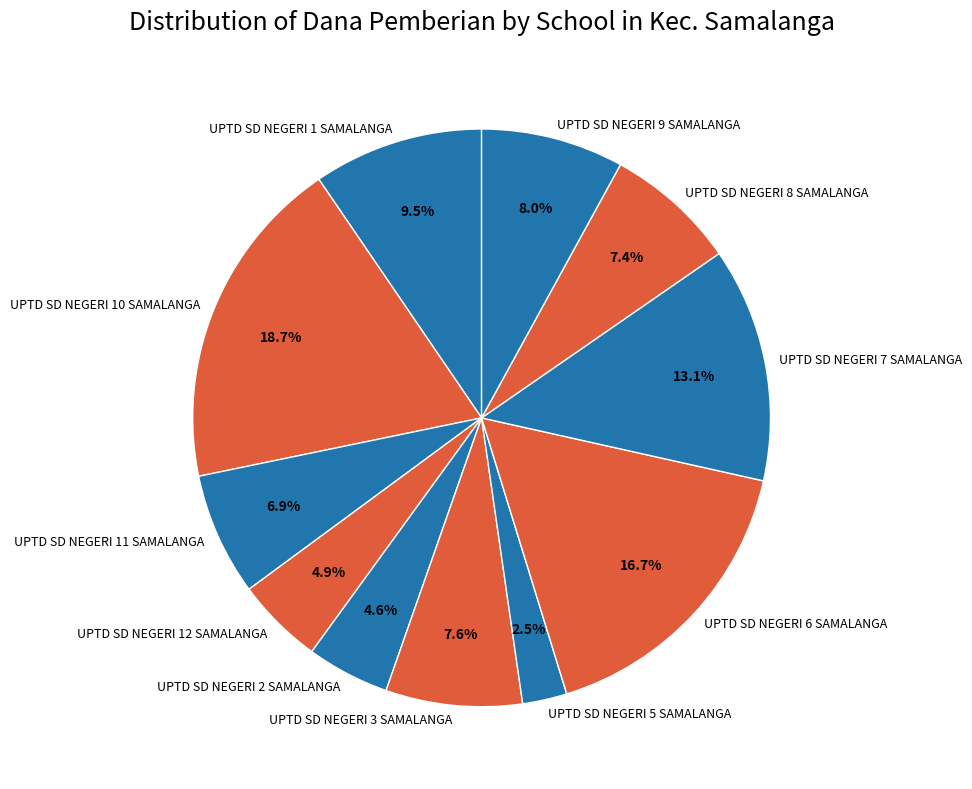

What is the ratio of the value at UPTD SD NEGERI 1 SAMALANGA to the value at UPTD SD NEGERI 8 SAMALANGA?

1.3